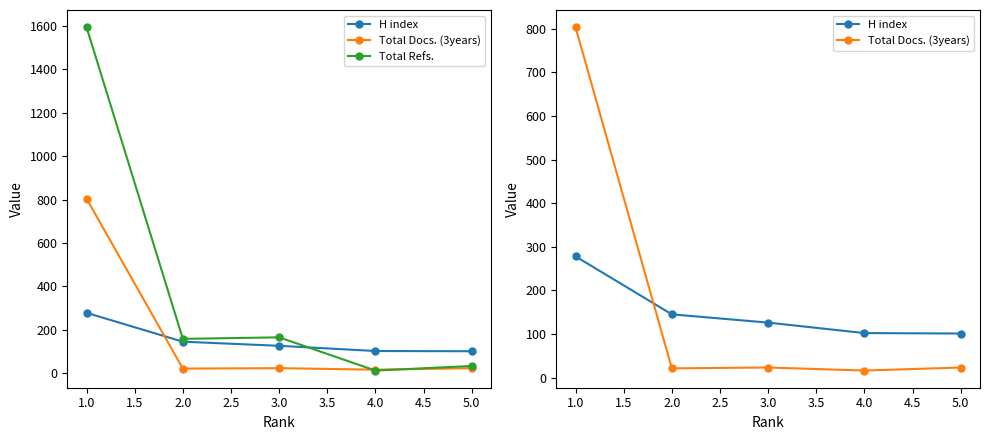

True or false: Total Refs. has a value of 74 at 2.0.

False